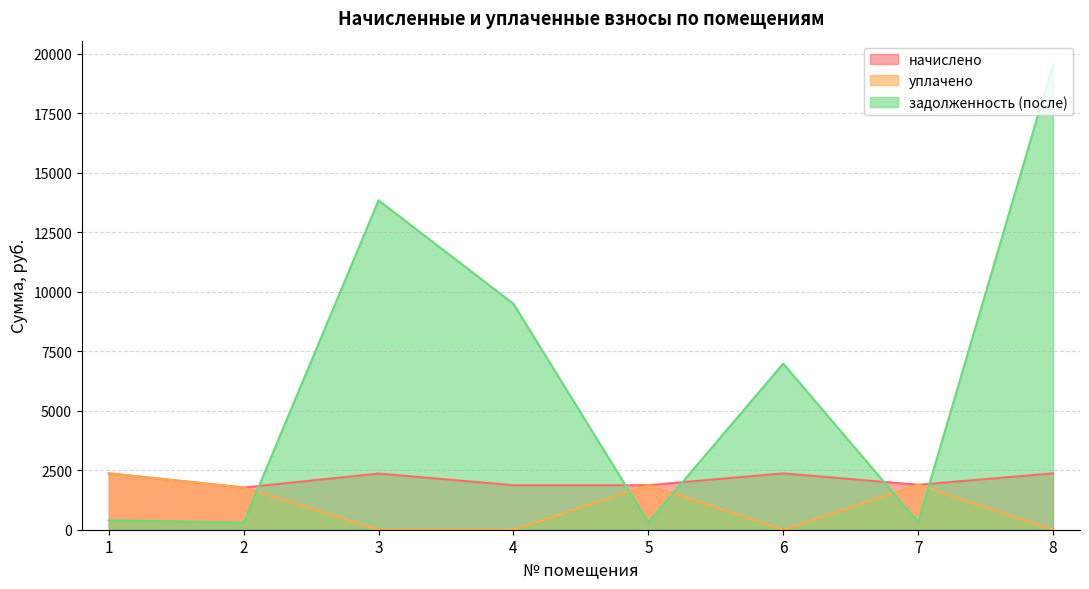

What is the sum of the уплачено values at 2 and 7?

3659.0